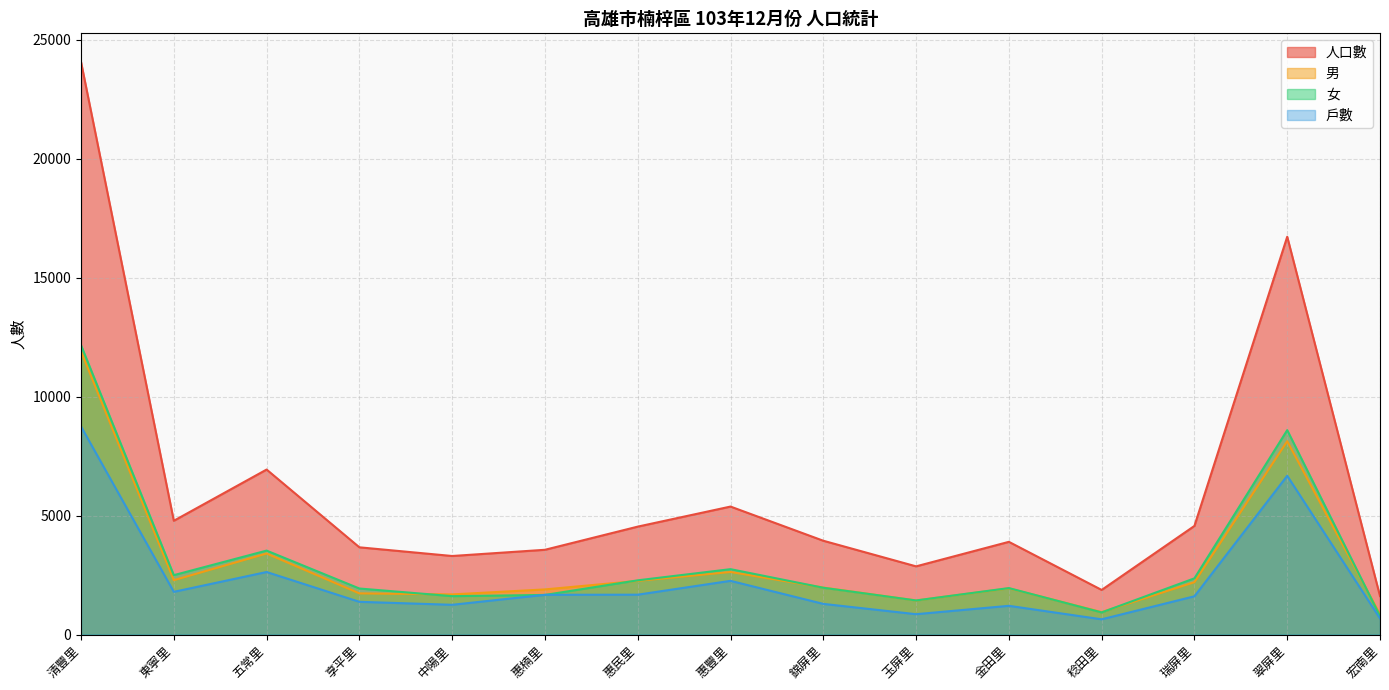

What is the label of the 9th point from the left?

錦屏里